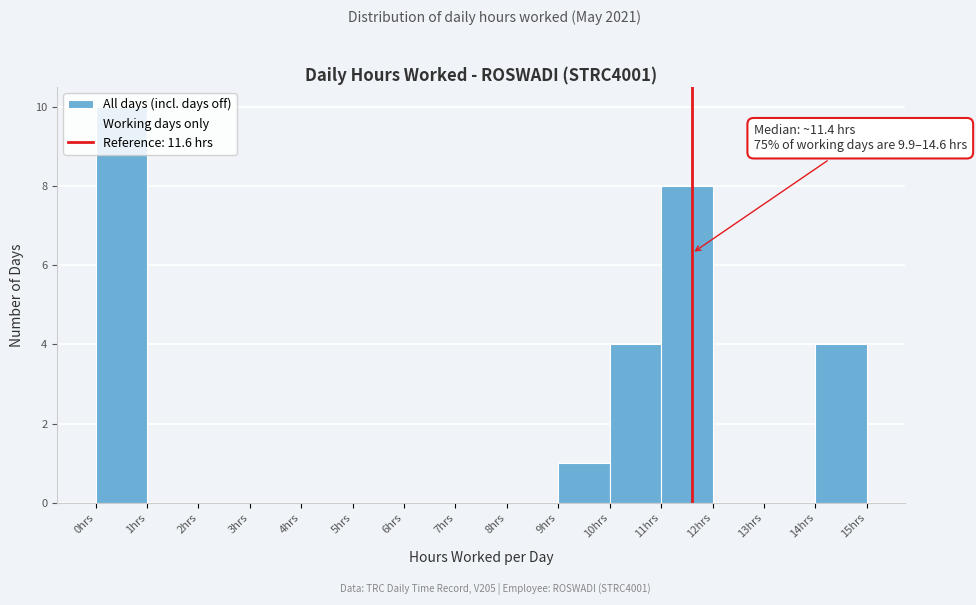

Which range on the x-axis has the tallest bar?

0 to 1